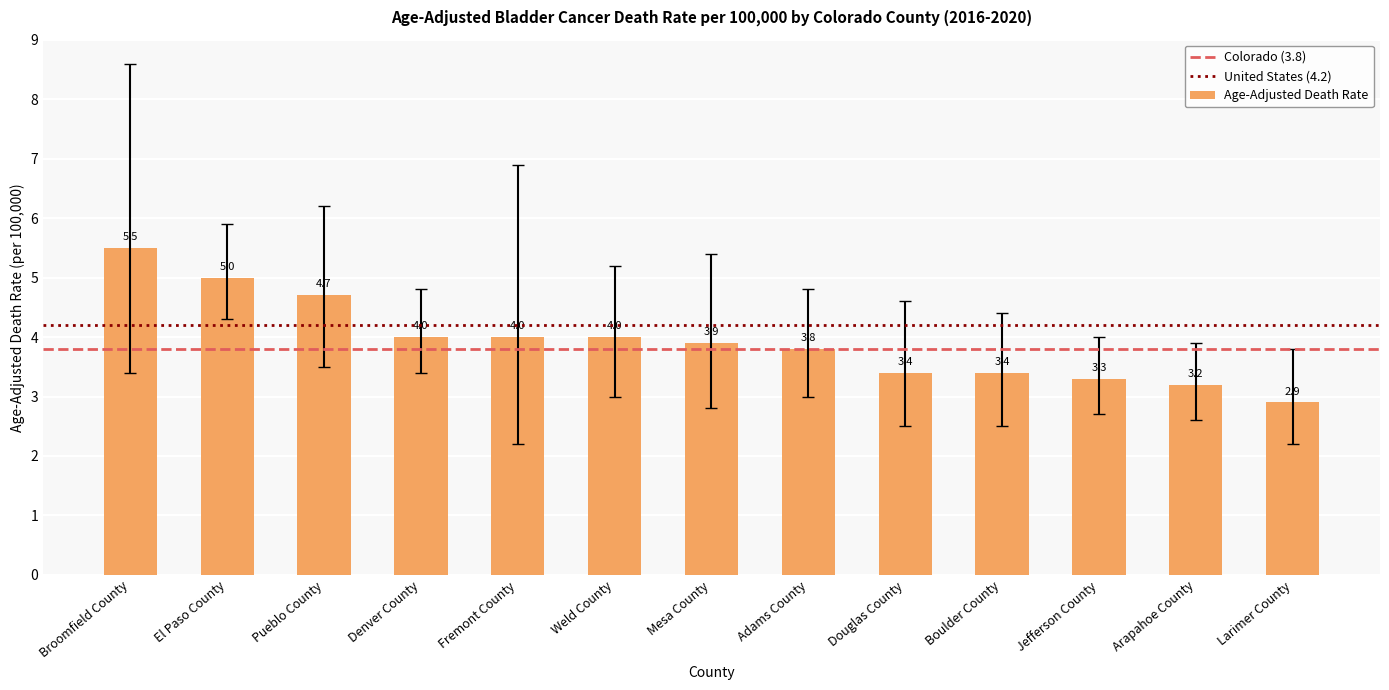

What is the difference between the maximum and minimum values?

2.6